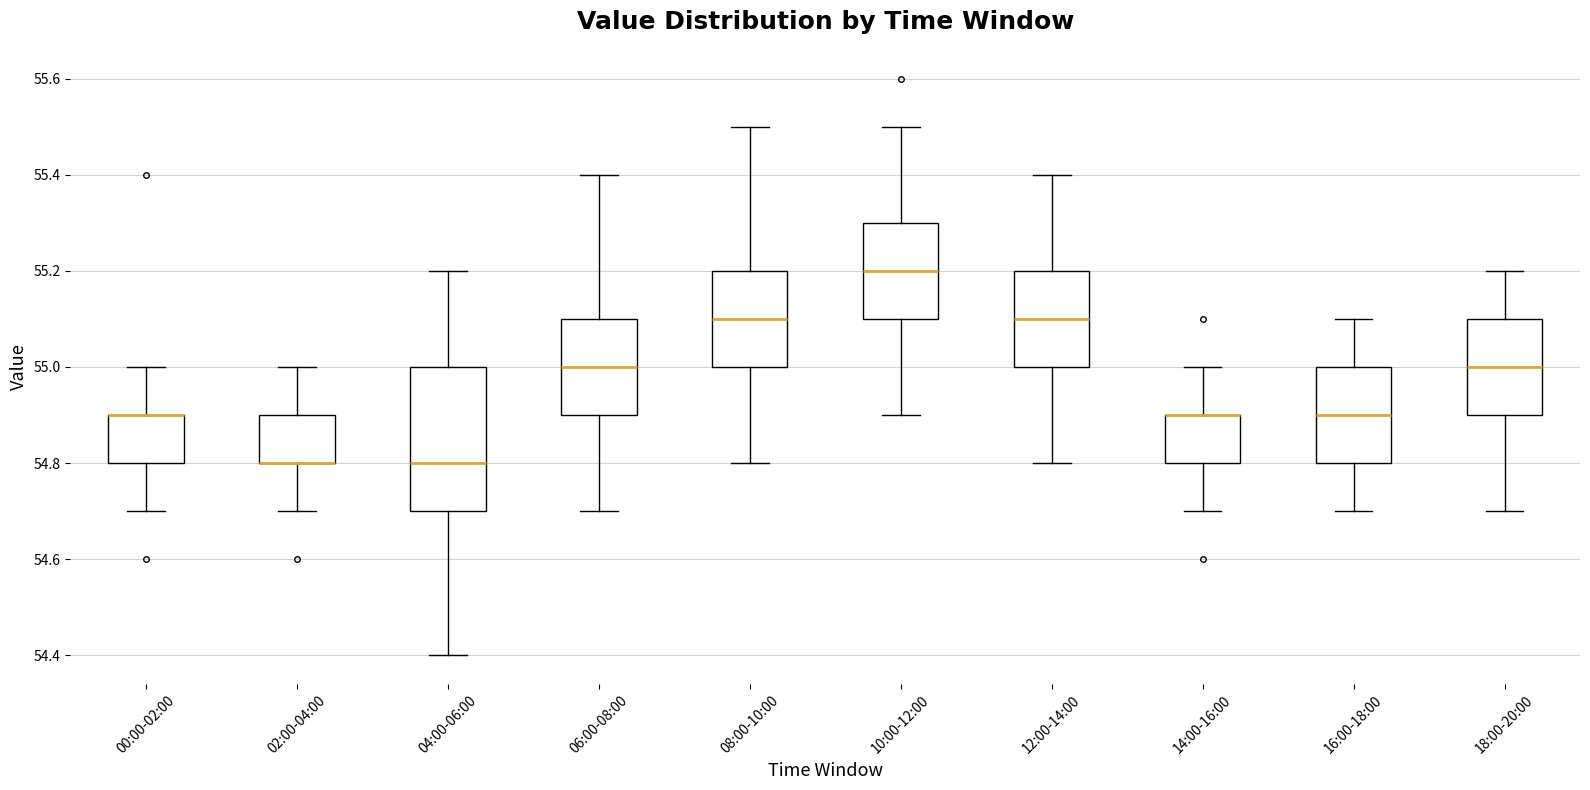

Where is the upper edge of the box for 14:00-16:00 on the y-axis? The values are not printed on the chart, so give them approximately, as read against the axis.

54.9